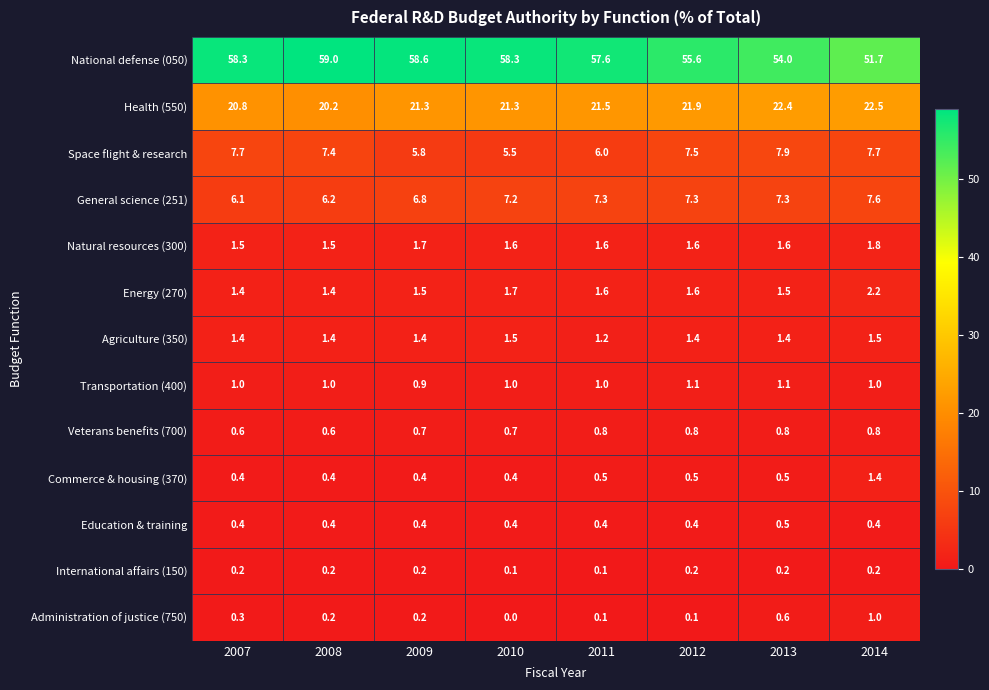

True or false: Administration of justice (750) has a value of 0.7 at 2010.

False